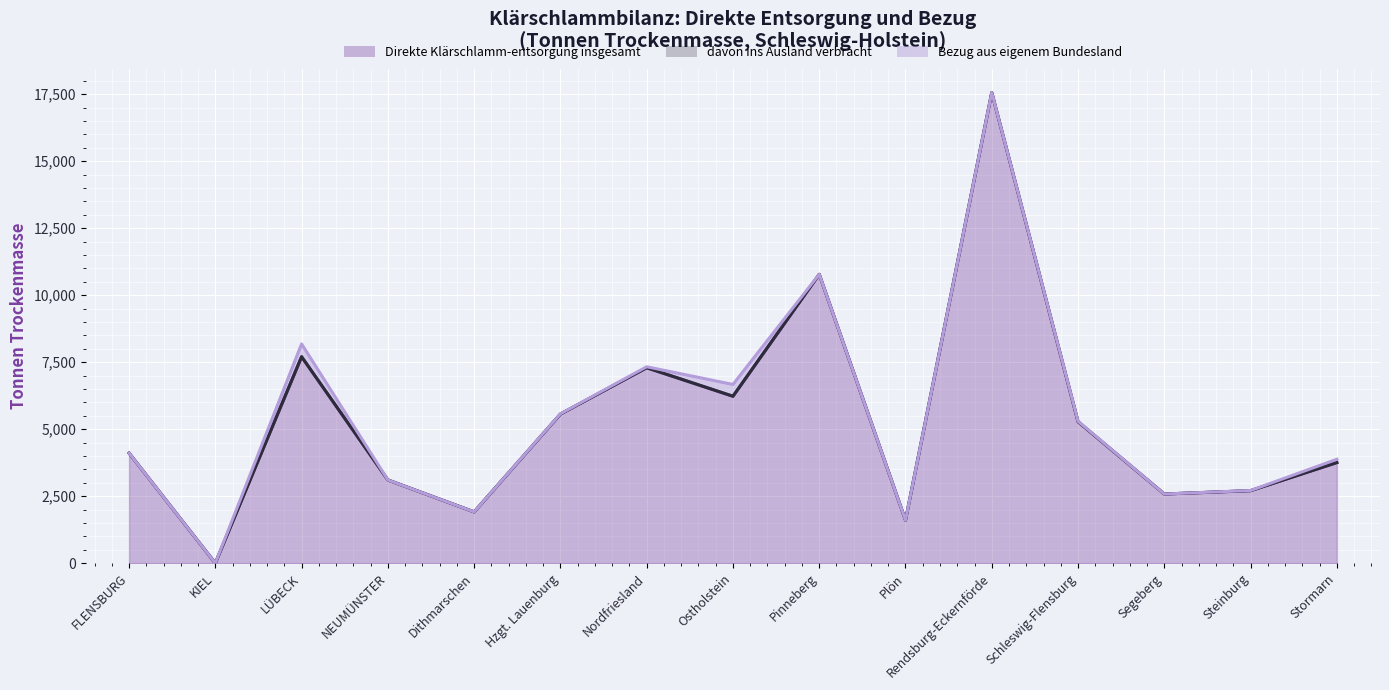

True or false: davon ins Ausland verbracht has more than 2 points higher than both neighbors.

False